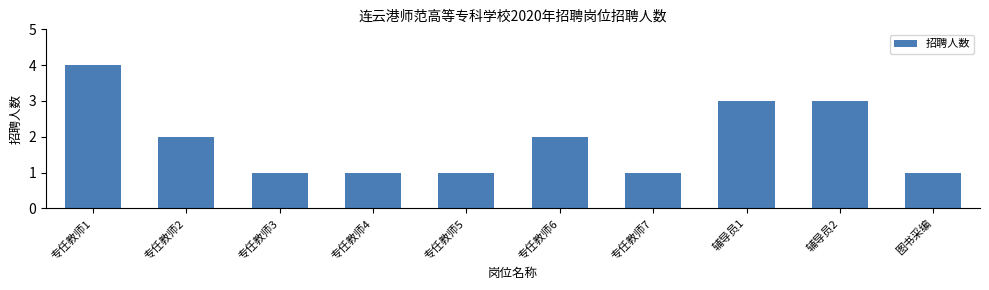

What is the label of the 8th bar from the left?

辅导员1